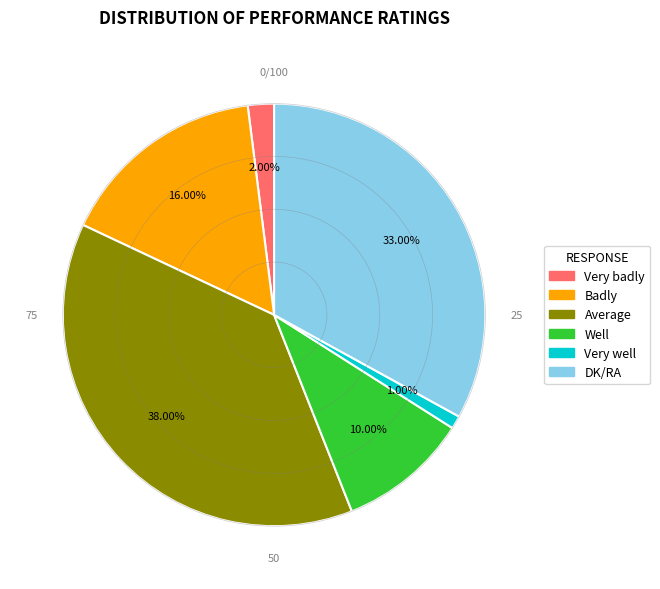

To the nearest percent, what is the average slice percentage?

17%